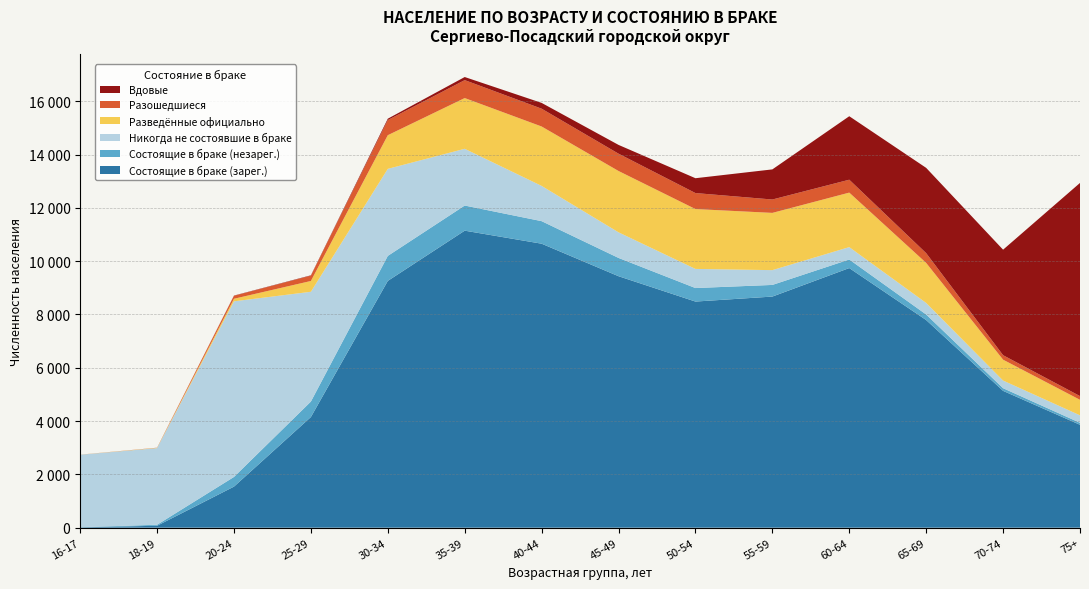

Reading right to left, what are all the values shown in this chart?

Состоящие в браке (зарег.): 3861	5134	7791	9742	8672	8485	9436	10656	11145	9260	4152	1541	72	13
Состоящие в браке (незарег.): 75	100	209	321	437	507	686	846	943	938	580	363	38	6
Никогда не состоявшие в браке: 280	287	433	465	555	718	961	1323	2129	3266	4120	6590	2875	2718
Разведённые официально: 582	783	1502	2045	2148	2246	2301	2229	1904	1263	405	96	10	2
Разошедшиеся: 140	168	366	484	502	600	650	668	673	568	200	111	5	2
Вдовые: 7998	3959	3200	2382	1130	557	329	217	116	51	13	9	1	0